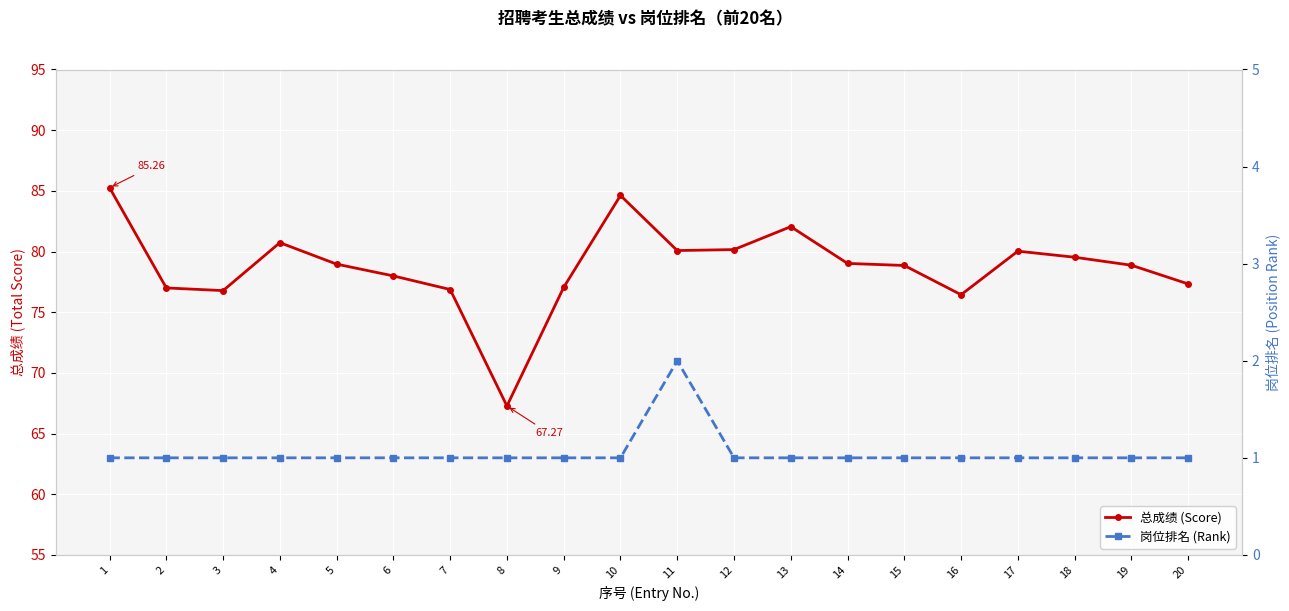

What is the value of the 总成绩 (Score) point at the 16th from the left?

76.4